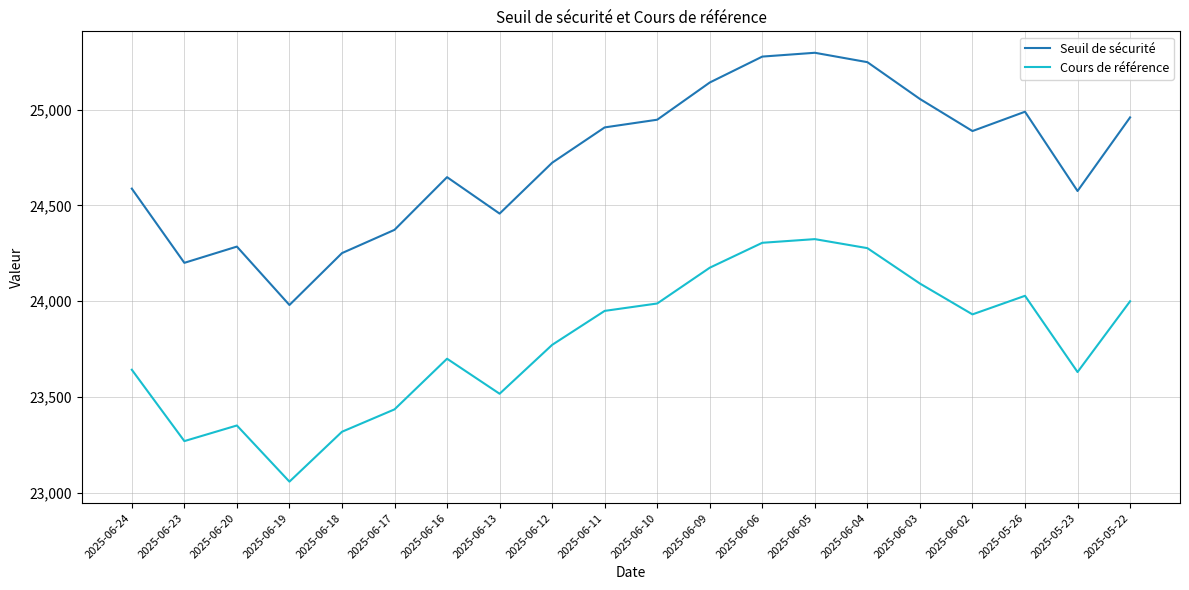

How many lines are shown in the chart?

2